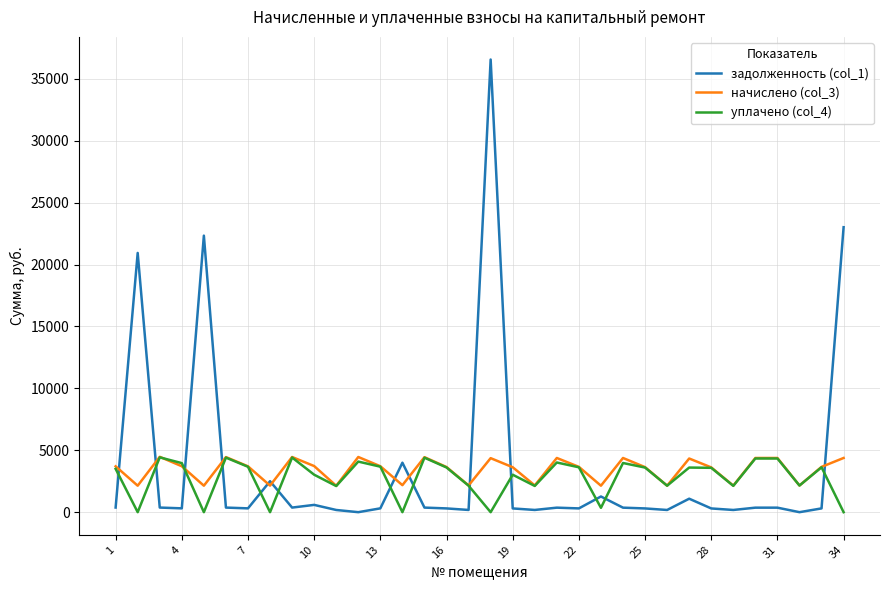

What is the average value of the начислено (col_3) series?

3437.9